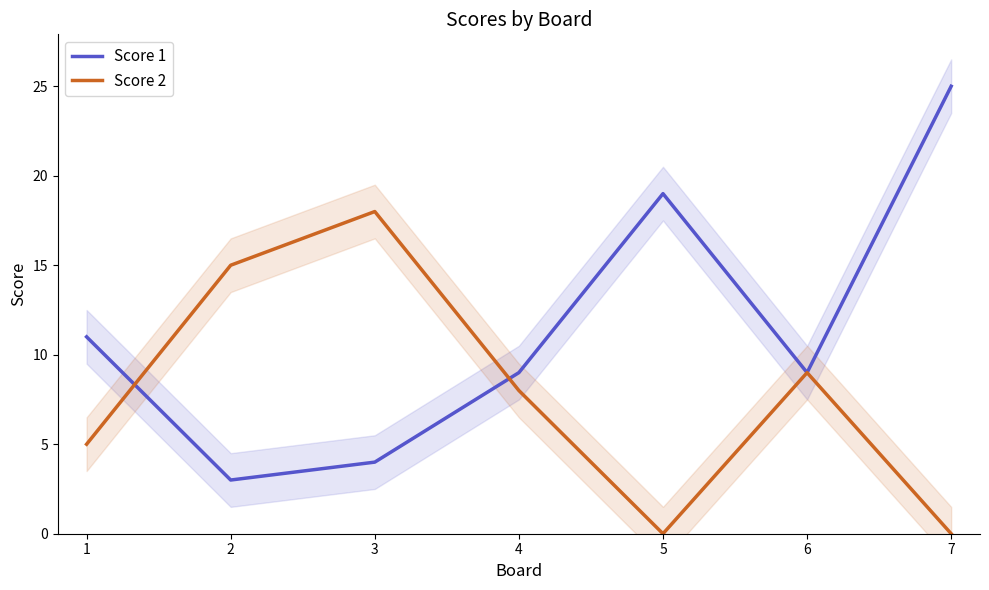

Reading left to right, list all the values displayed in this chart.

Score 1: 11	3	4	9	19	9	25
Score 2: 5	15	18	8	0	9	0